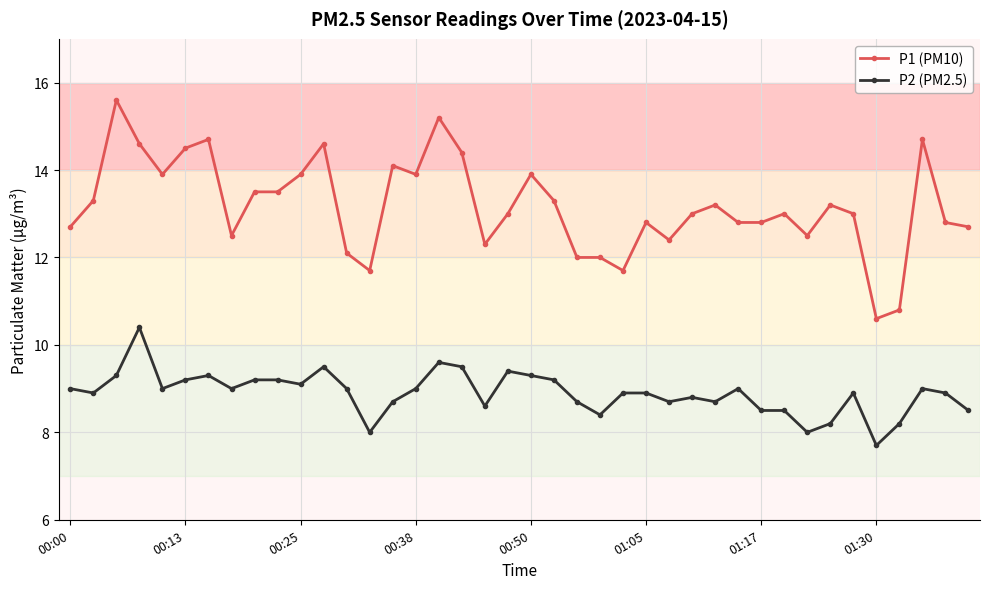

Which series has the largest range (max minus min)?

P1 (PM10)